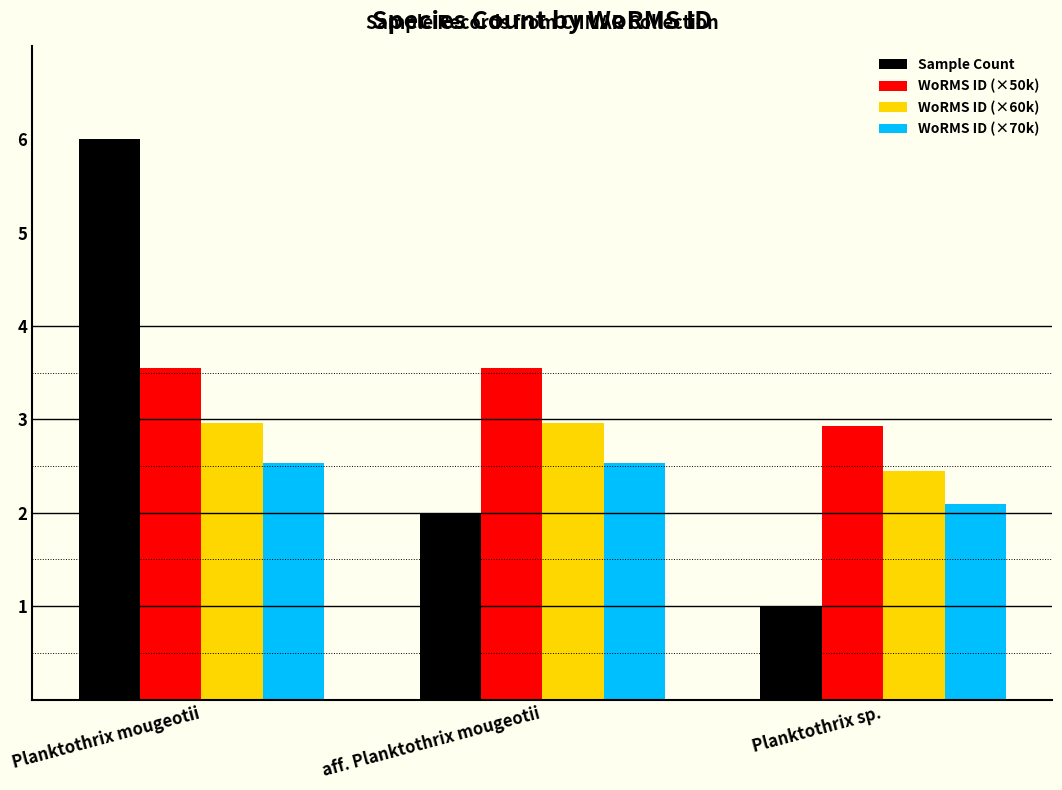

Is the value of WoRMS ID (×60k) at Planktothrix mougeotii greater than the value of WoRMS ID (×50k) at aff. Planktothrix mougeotii?

No